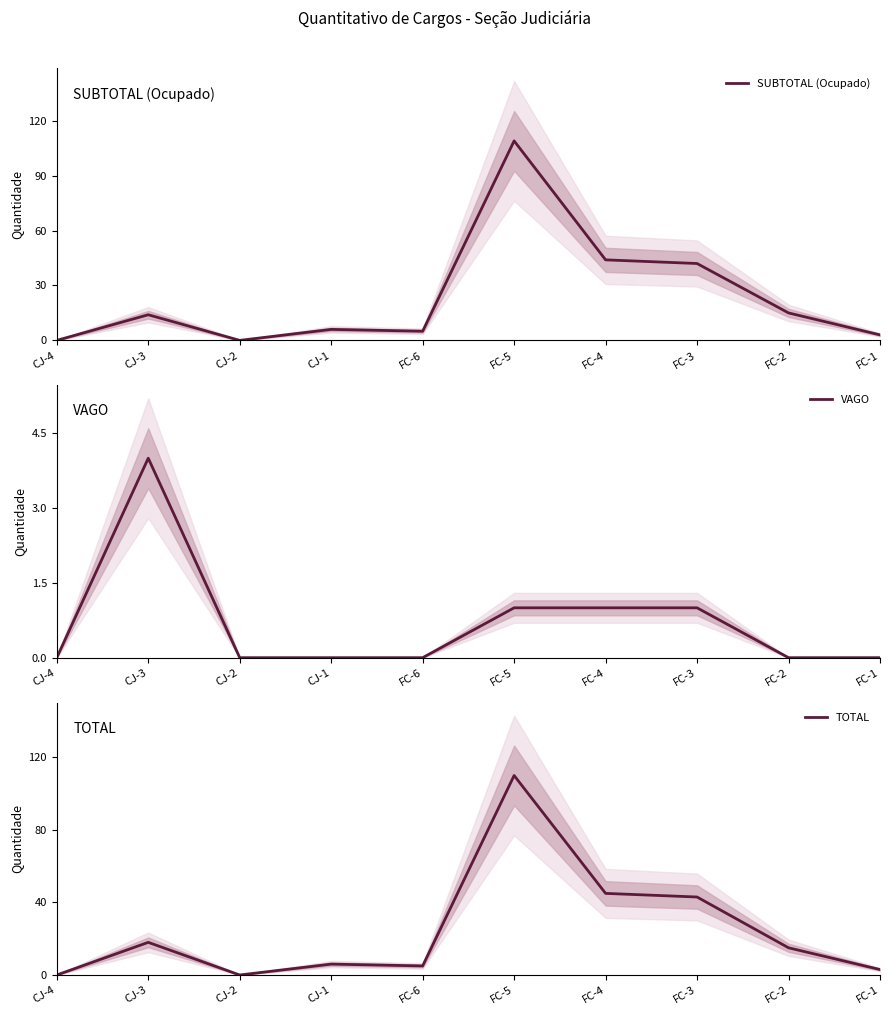

What is the sum of all VAGO values?

7